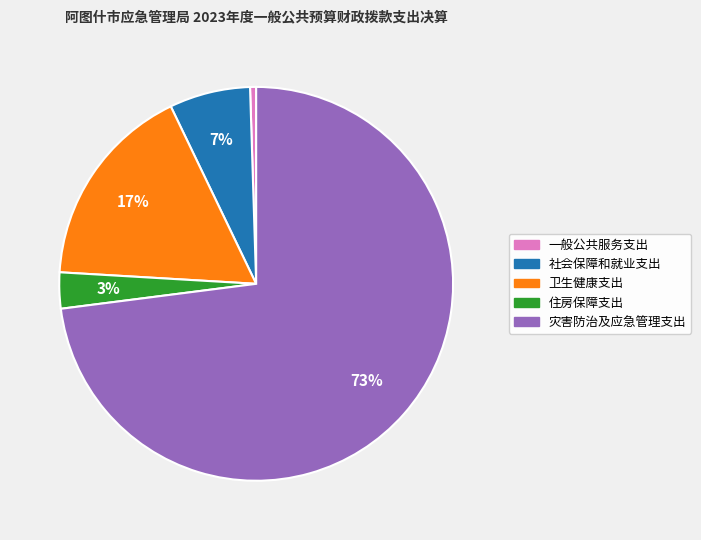

Is 灾害防治及应急管理支出 the majority of the pie?

Yes